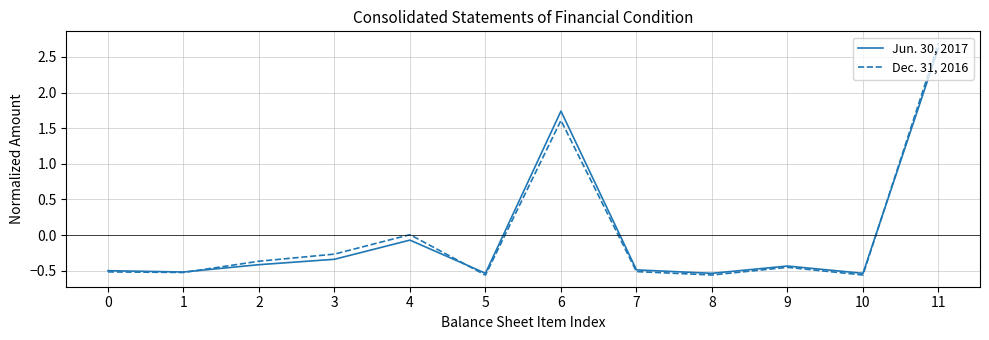

Does the chart display data point markers on the line(s)?

No